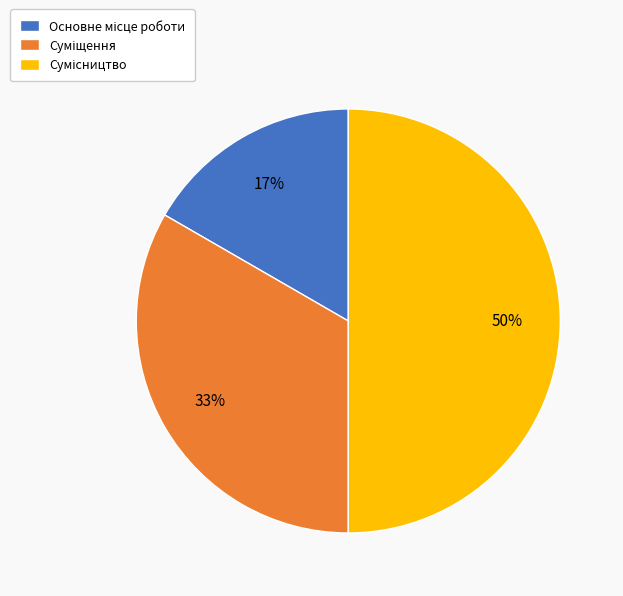

To the nearest percent, what is the difference between the largest and smallest slice percentages?

33%